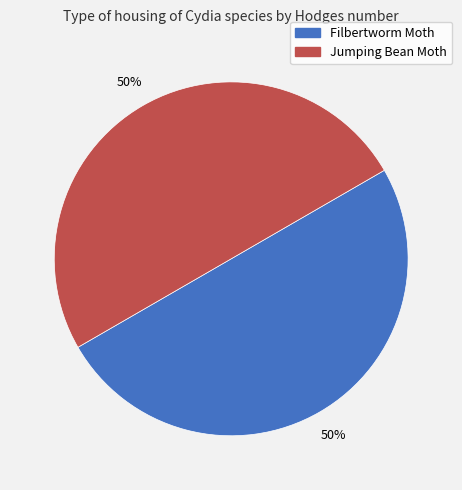

How many slices are in this pie chart?

2